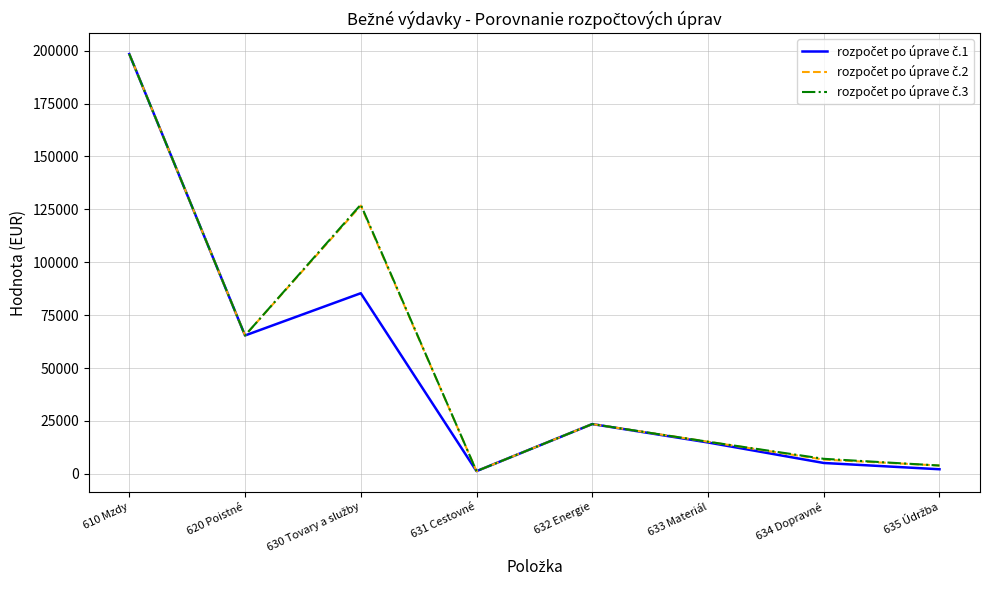

At which category is the sum across all series the highest?

610 Mzdy